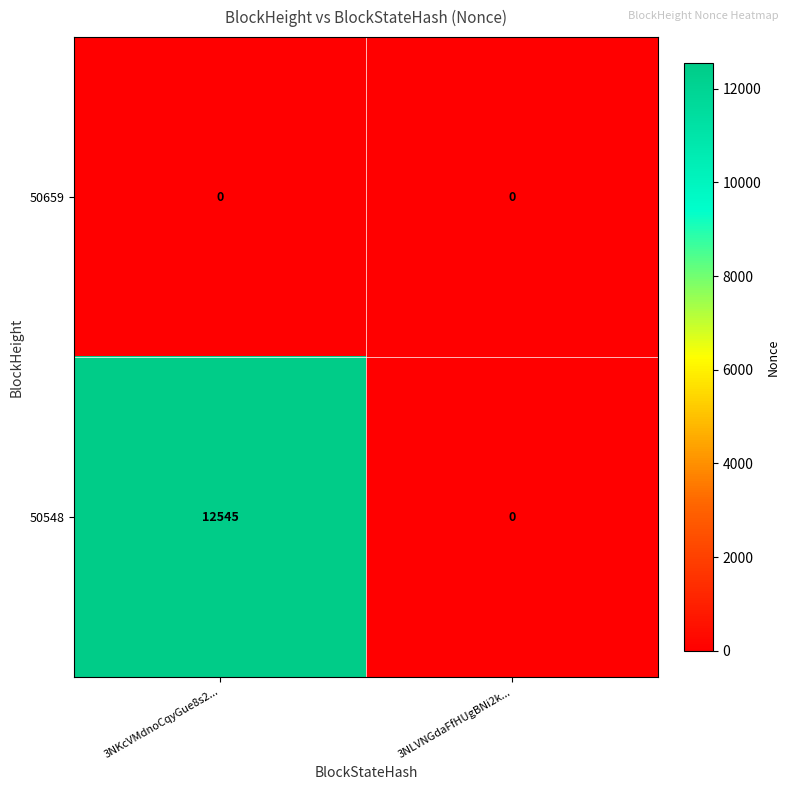

Which series changed the most between 3NKcVMdnoCqyGue8s2... and 3NLVNGdaFfHUgBNi2k...?

50548